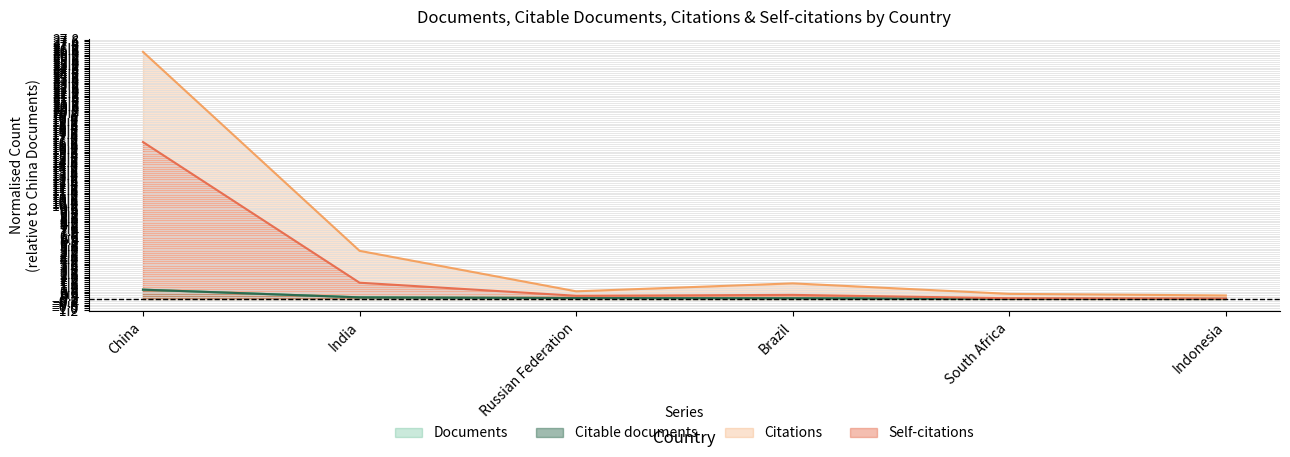

What is the label of the 2nd point from the left?

India